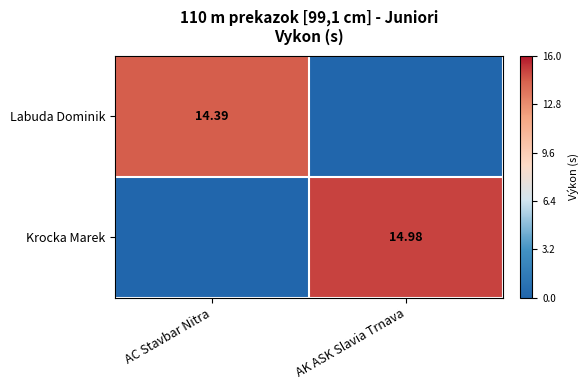

The value of Labuda Dominik at AC Stavbar Nitra is 14.4. True or false?

True